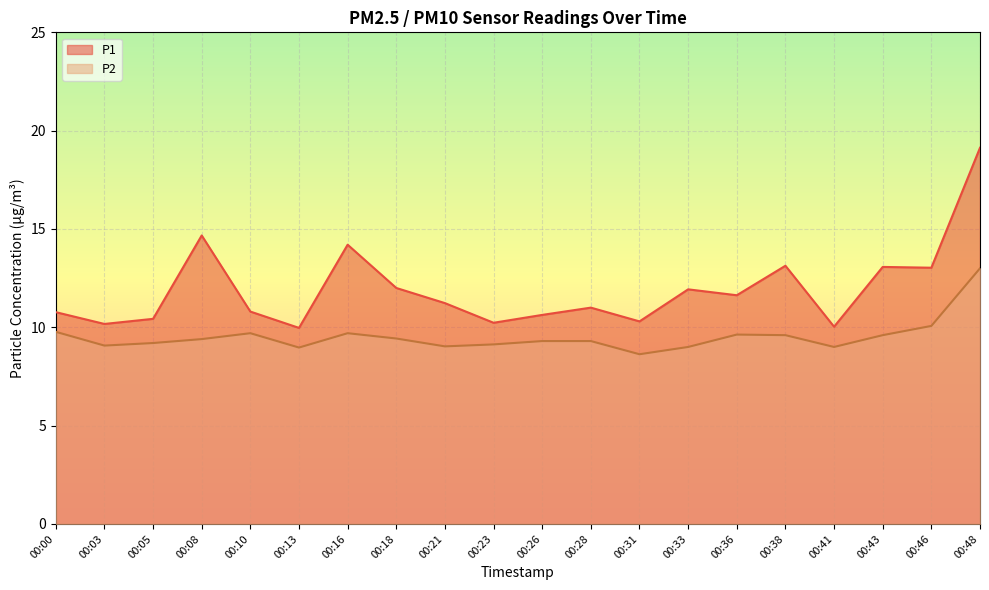

Which series has the widest spread of values?

P1